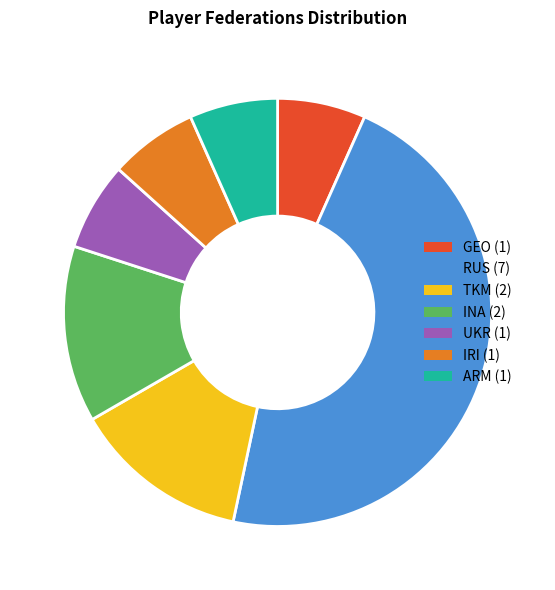

Which category has the biggest portion of the pie?

RUS